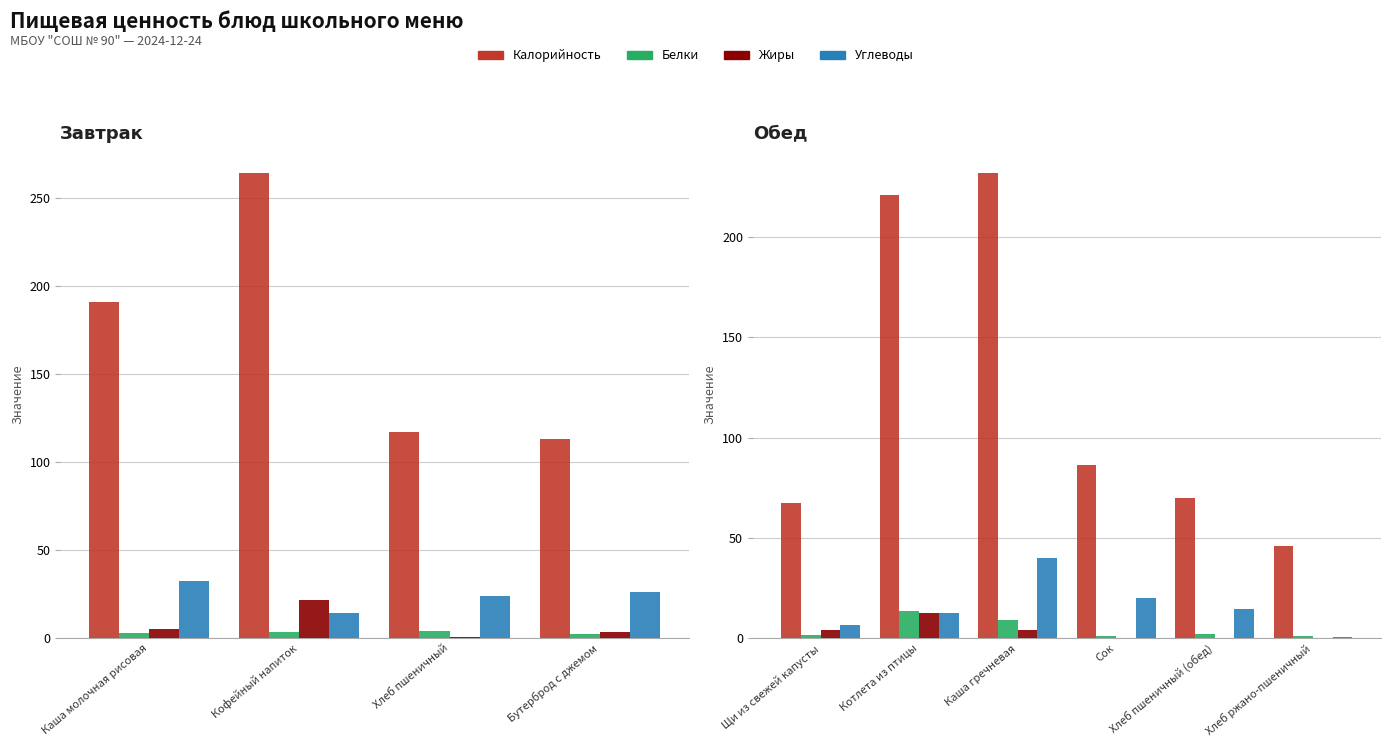

Is the value of Белки at Котлета из птицы greater than the value of Калорийность at Хлеб пшеничный (обед)?

No